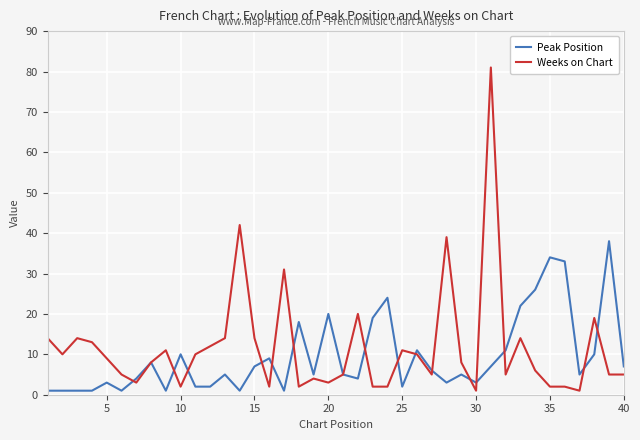

Which series has the widest spread of values?

Weeks on Chart